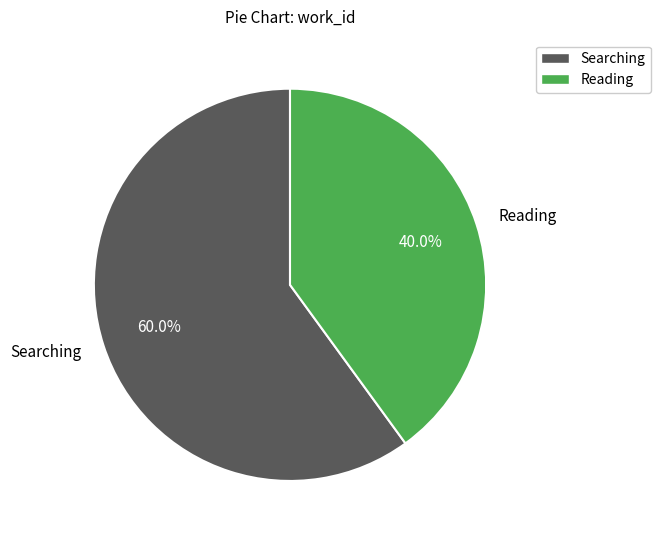

Which slice is the largest?

Searching